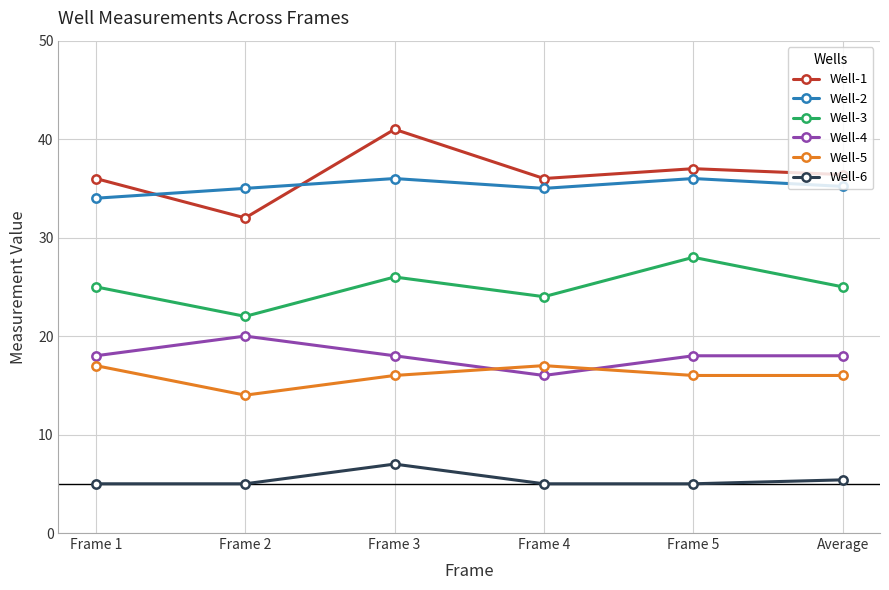

At which category is the sum across all series the highest?

Frame 3